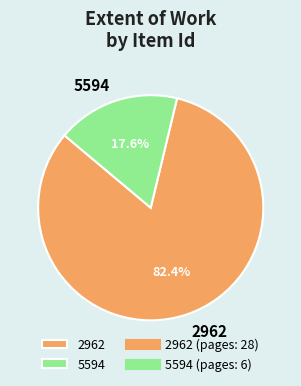

Does 5594 represent more than half of the total?

No